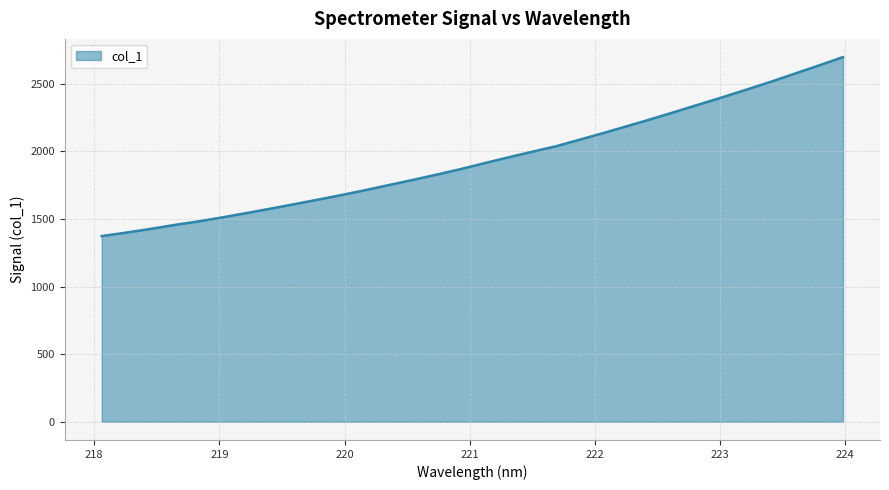

What is the difference between the maximum and minimum values?

1323.2